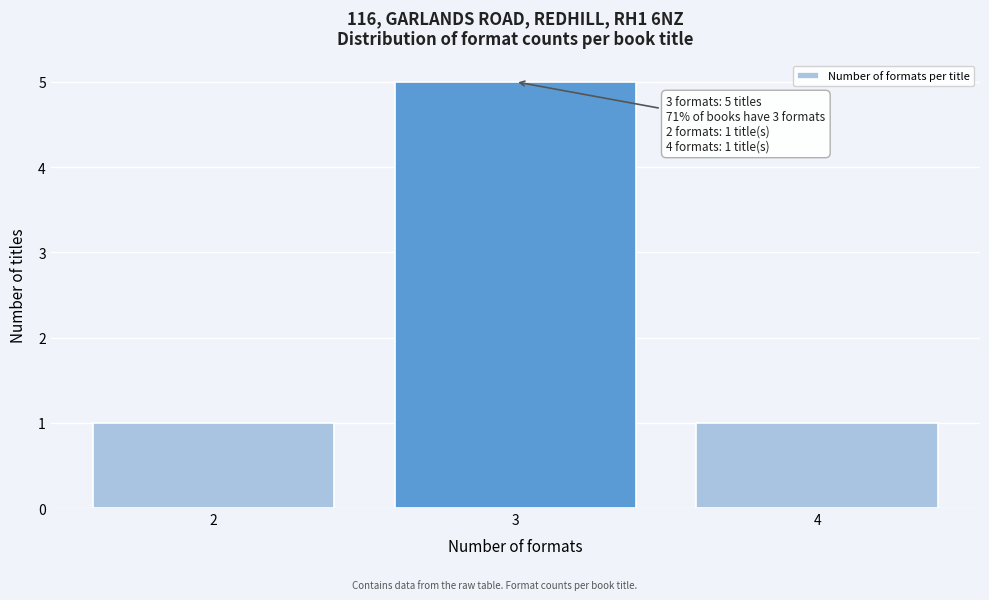

Over which range of the x-axis is the bar tallest?

2.5 to 3.5